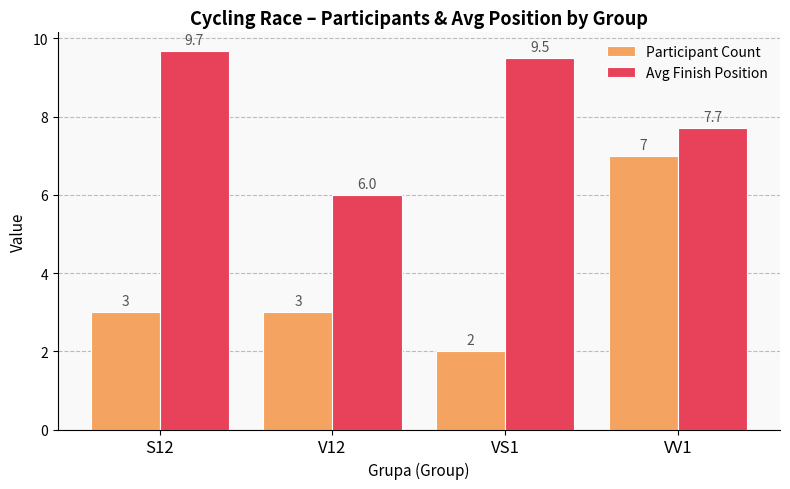

How many Participant Count values are between 3 and 7?

3